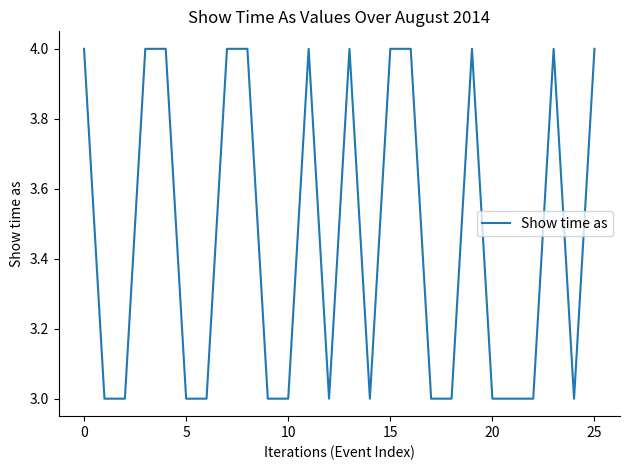

What is the greatest value displayed?

4